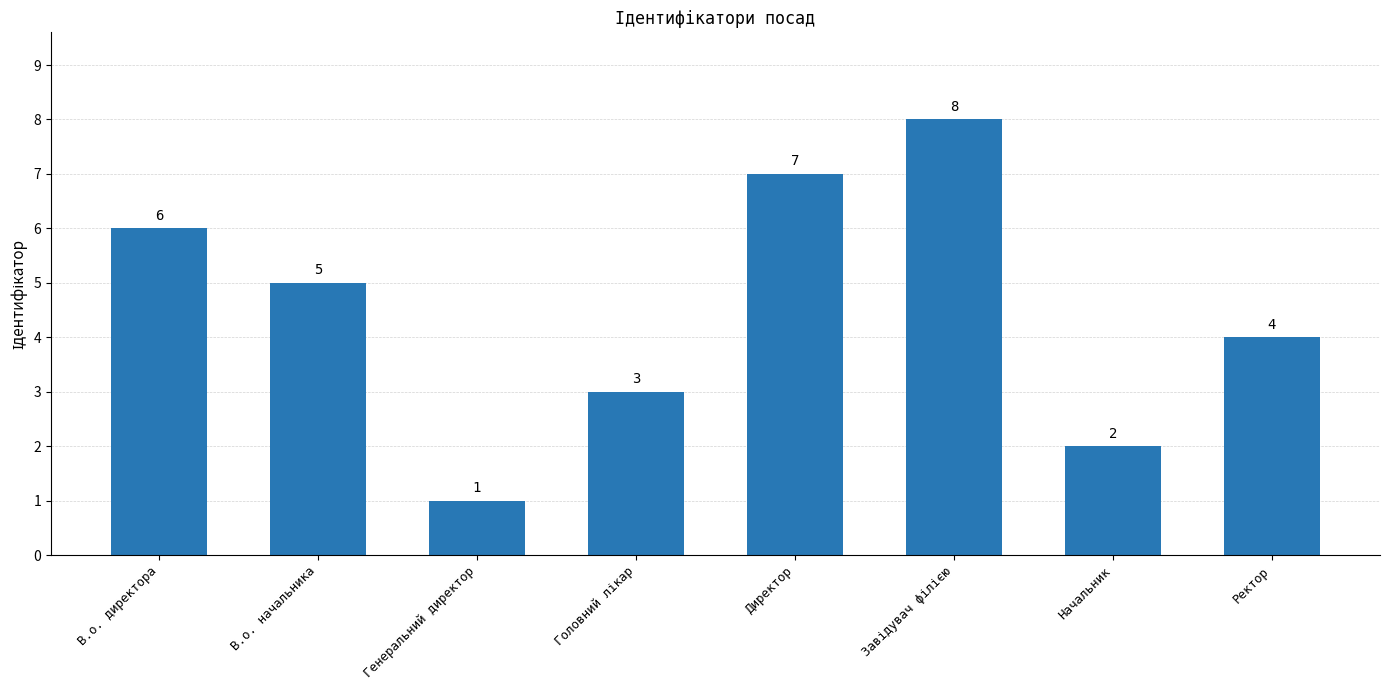

Where is the data nearest to the value 4?

Ректор